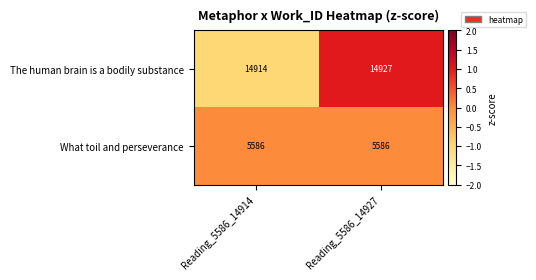

Reading right to left, extract all data points from this chart.

The human brain is a bodily substance: 14927	14914
What toil and perseverance: 5586	5586